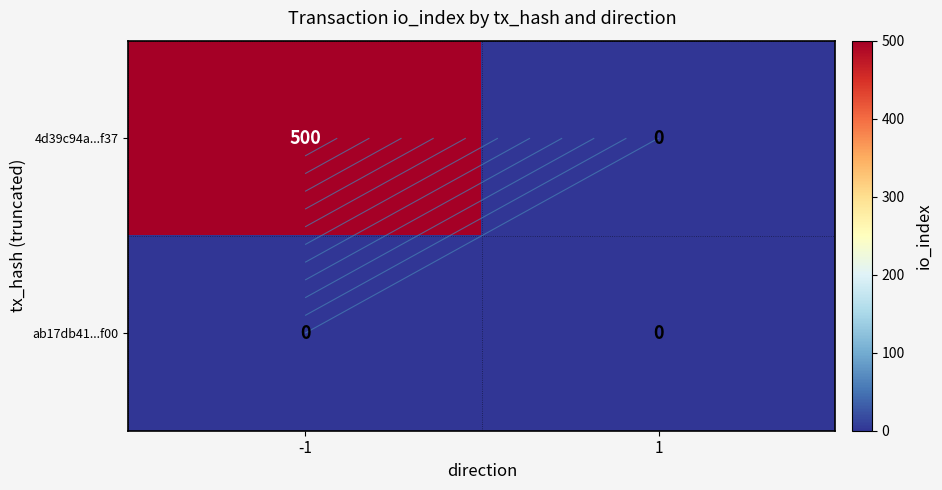

At 1, list the series in order from largest to smallest.

4d39c94a...f37, ab17db41...f00